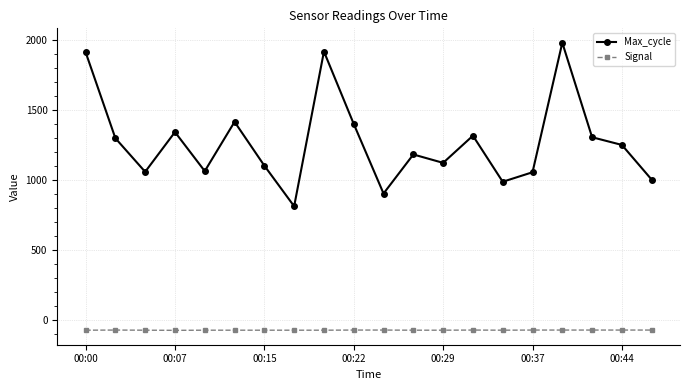

What is the minimum value for Signal?

-73